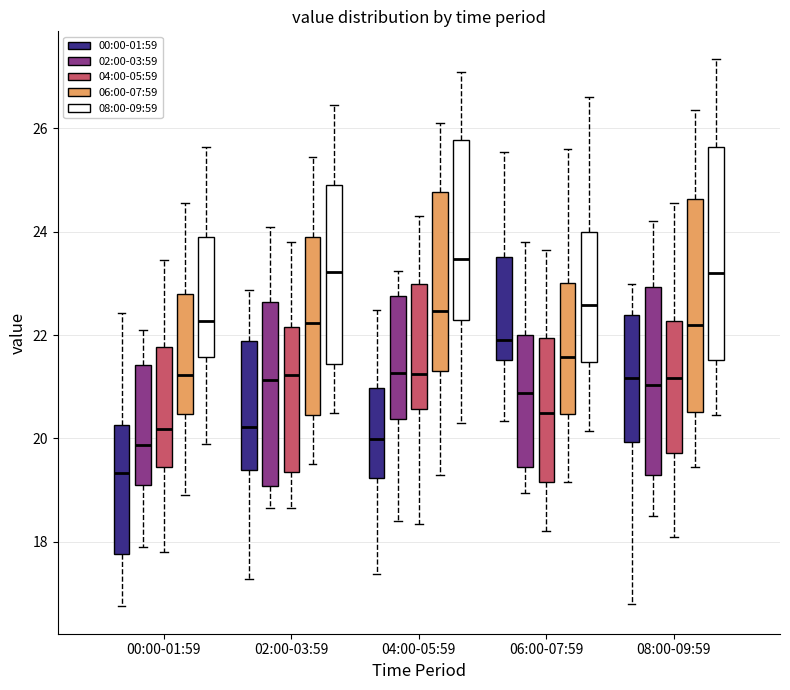

Reading left to right, read every box against the y-axis: the position of its median line, the range the box covers, and the ends of its whiskers. The values are not printed on the chart, so give them approximately, as read against the axis.

00:00-01:59 (00:00-01:59): median 19.4, box 17.8 to 20.2, whiskers 16.8 to 22.4
00:00-01:59 (02:00-03:59): median 19.8, box 19.2 to 21.4, whiskers 18.0 to 22.2
00:00-01:59 (04:00-05:59): median 20.2, box 19.4 to 21.8, whiskers 17.8 to 23.4
00:00-01:59 (06:00-07:59): median 21.2, box 20.4 to 22.8, whiskers 19.0 to 24.6
00:00-01:59 (08:00-09:59): median 22.2, box 21.6 to 24.0, whiskers 20.0 to 25.6
02:00-03:59 (00:00-01:59): median 20.2, box 19.4 to 21.8, whiskers 17.2 to 22.8
02:00-03:59 (02:00-03:59): median 21.2, box 19.0 to 22.6, whiskers 18.6 to 24.2
02:00-03:59 (04:00-05:59): median 21.2, box 19.4 to 22.2, whiskers 18.6 to 23.8
02:00-03:59 (06:00-07:59): median 22.2, box 20.4 to 24.0, whiskers 19.6 to 25.4
02:00-03:59 (08:00-09:59): median 23.2, box 21.4 to 25.0, whiskers 20.6 to 26.4
04:00-05:59 (00:00-01:59): median 20.0, box 19.2 to 21.0, whiskers 17.4 to 22.4
04:00-05:59 (02:00-03:59): median 21.2, box 20.4 to 22.8, whiskers 18.4 to 23.2
04:00-05:59 (04:00-05:59): median 21.2, box 20.6 to 23.0, whiskers 18.4 to 24.4
04:00-05:59 (06:00-07:59): median 22.4, box 21.4 to 24.8, whiskers 19.4 to 26.2
04:00-05:59 (08:00-09:59): median 23.4, box 22.4 to 25.8, whiskers 20.4 to 27.2
06:00-07:59 (00:00-01:59): median 22.0, box 21.6 to 23.6, whiskers 20.4 to 25.6
06:00-07:59 (02:00-03:59): median 20.8, box 19.4 to 22.0, whiskers 19.0 to 23.8
06:00-07:59 (04:00-05:59): median 20.6, box 19.2 to 22.0, whiskers 18.2 to 23.6
06:00-07:59 (06:00-07:59): median 21.6, box 20.4 to 23.0, whiskers 19.2 to 25.6
06:00-07:59 (08:00-09:59): median 22.6, box 21.4 to 24.0, whiskers 20.2 to 26.6
08:00-09:59 (00:00-01:59): median 21.2, box 20.0 to 22.4, whiskers 16.8 to 23.0
08:00-09:59 (02:00-03:59): median 21.0, box 19.2 to 23.0, whiskers 18.6 to 24.2
08:00-09:59 (04:00-05:59): median 21.2, box 19.8 to 22.2, whiskers 18.2 to 24.6
08:00-09:59 (06:00-07:59): median 22.2, box 20.6 to 24.6, whiskers 19.4 to 26.4
08:00-09:59 (08:00-09:59): median 23.2, box 21.6 to 25.6, whiskers 20.4 to 27.4